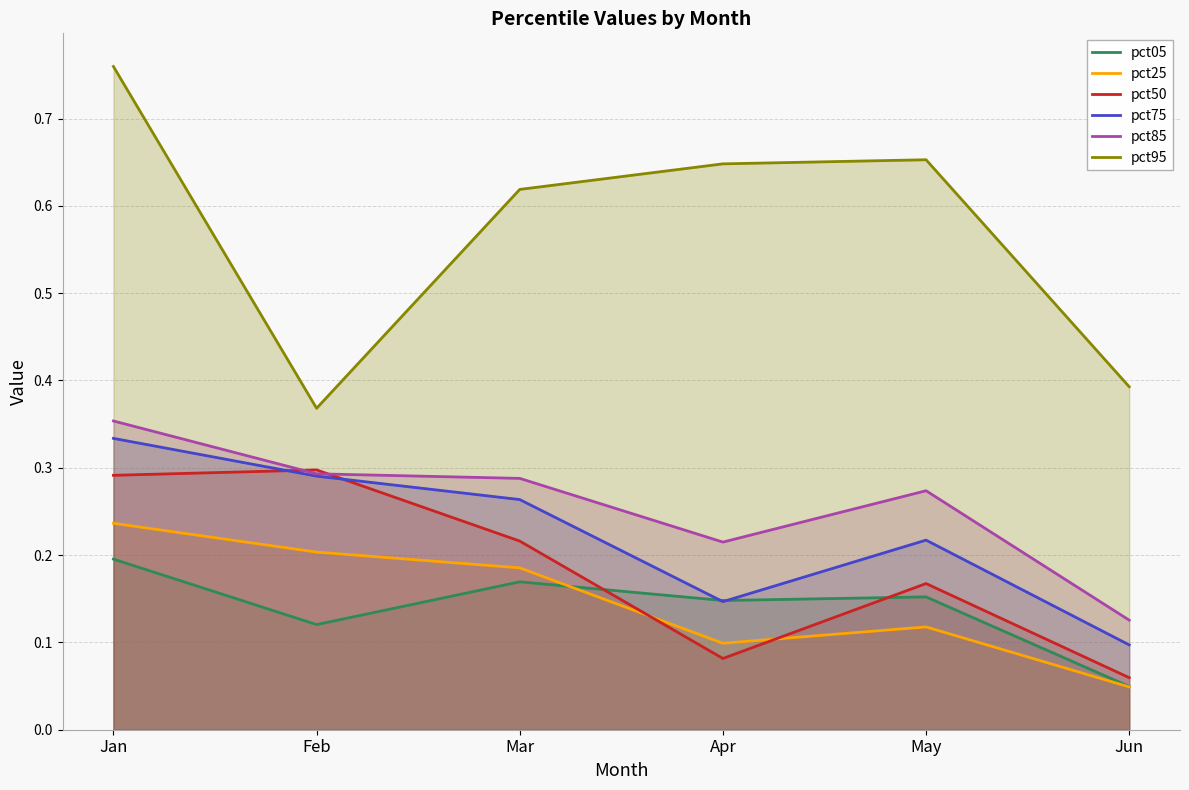

Reading left to right, list all the values displayed in this chart.

pct05: 0.2	0.1	0.2	0.1	0.2	0.0
pct25: 0.2	0.2	0.2	0.1	0.1	0.0
pct50: 0.3	0.3	0.2	0.1	0.2	0.1
pct75: 0.3	0.3	0.3	0.1	0.2	0.1
pct85: 0.4	0.3	0.3	0.2	0.3	0.1
pct95: 0.8	0.4	0.6	0.6	0.7	0.4